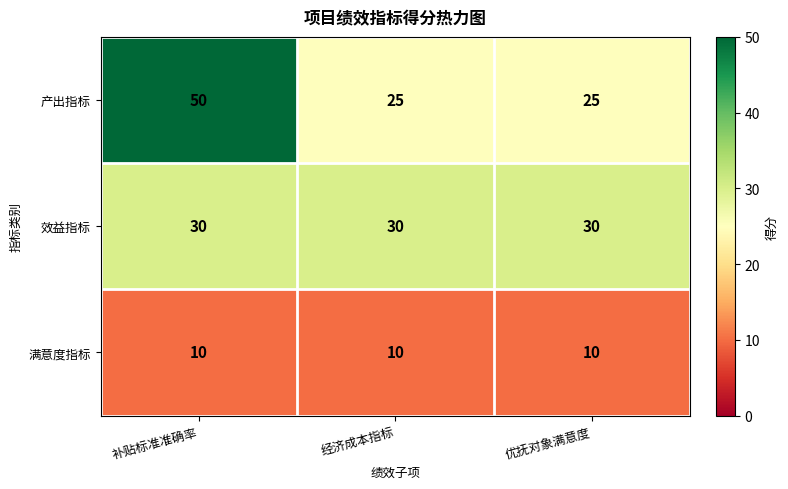

Reading left to right, what are all the values shown in this chart?

产出指标: 50	25	25
效益指标: 30	30	30
满意度指标: 10	10	10